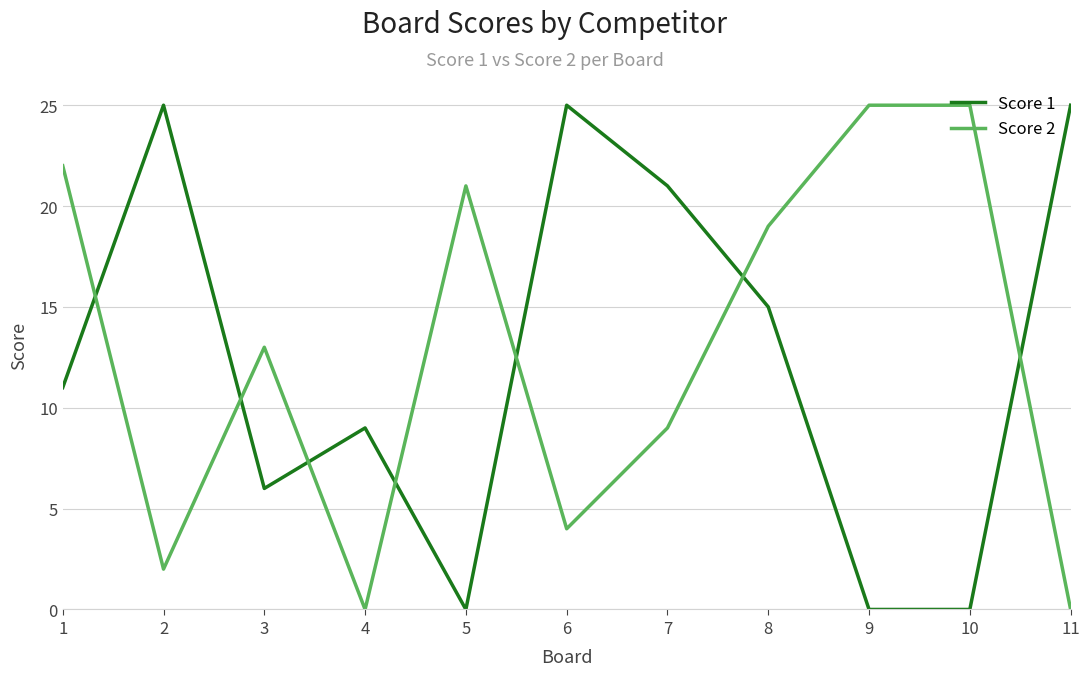

Rank the series at 10 from lowest to highest value.

Score 1, Score 2